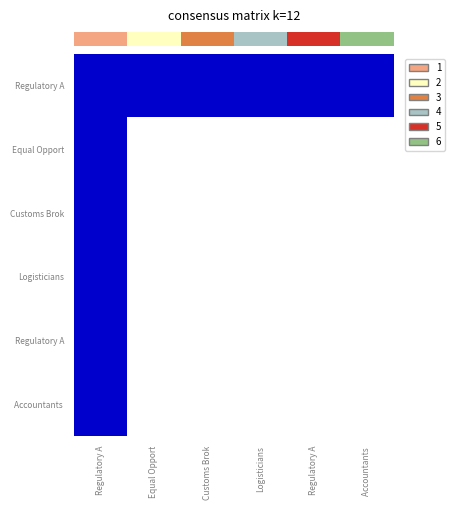

At which category does the chart reach its peak across all series?

Regulatory A